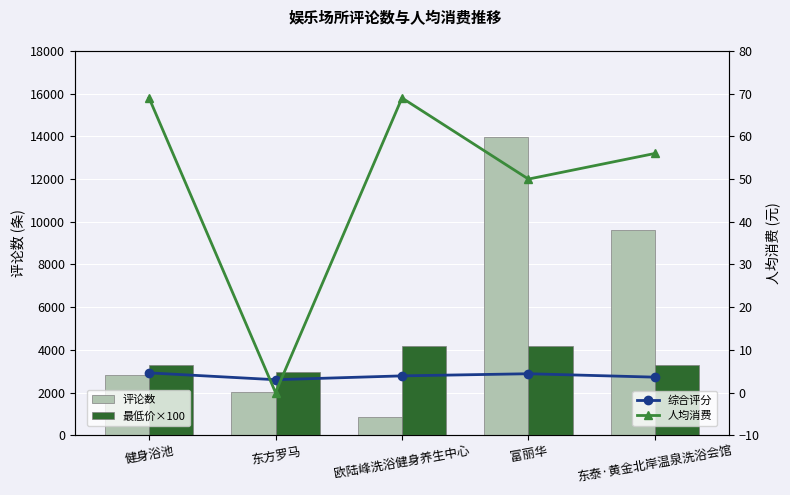

The value of 人均消费 at 东方罗马 is 0.0. True or false?

True